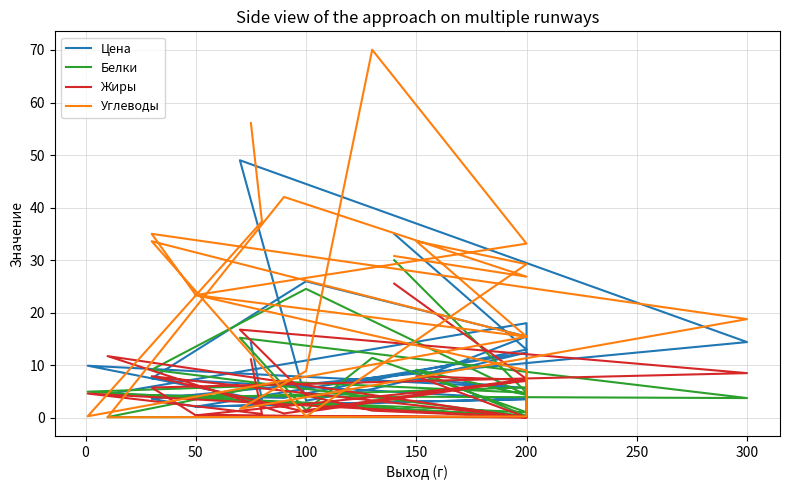

How many values in the Цена series exceed 7?

12